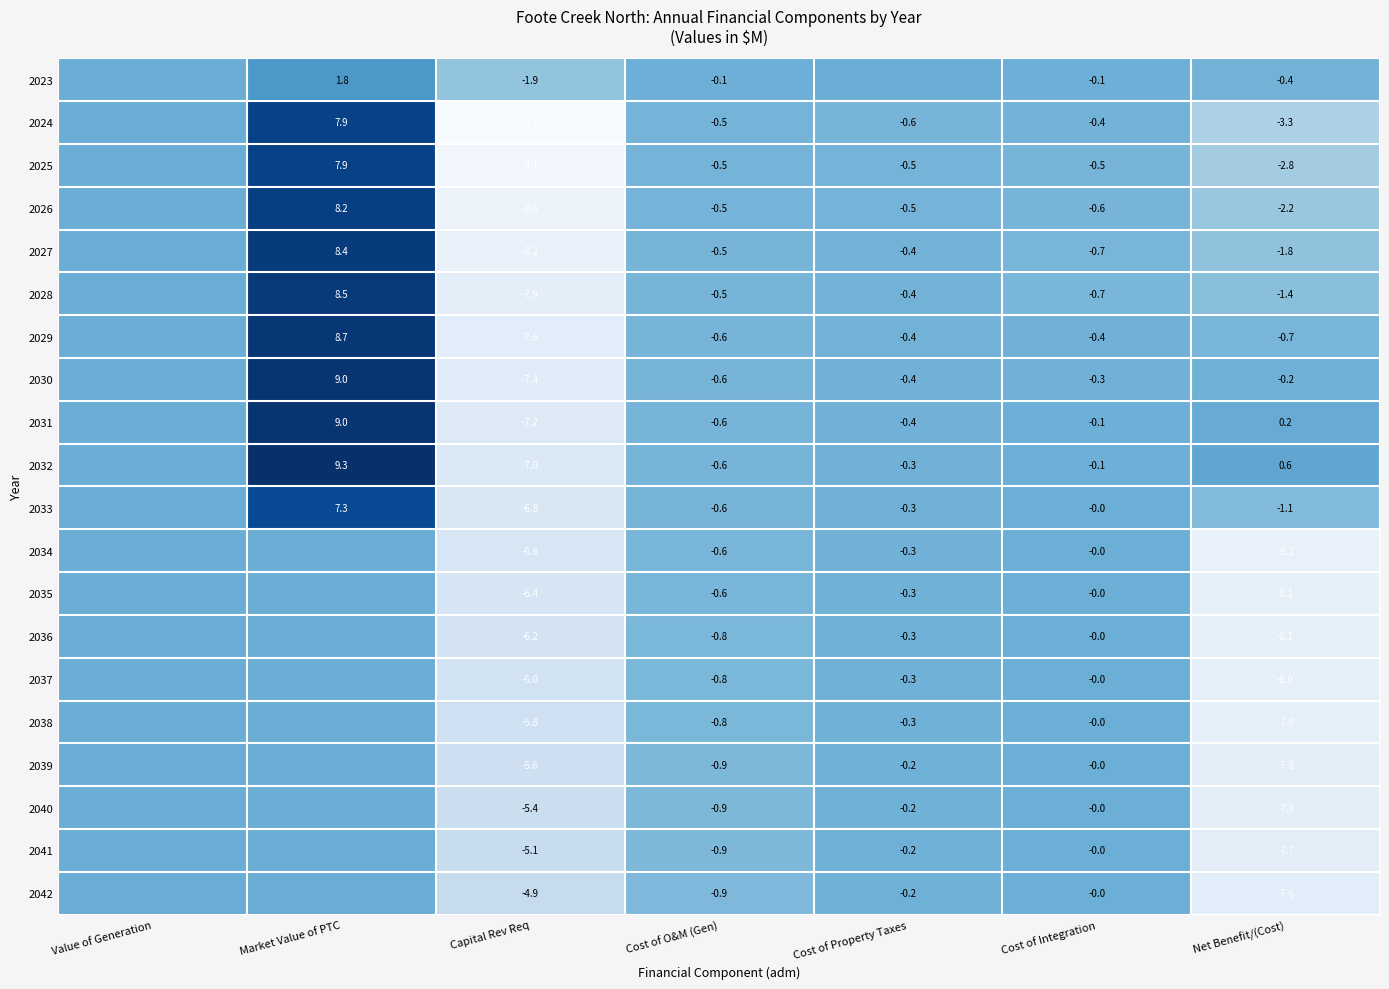

What is the sum of the 2040 values at Cost of O&M (Gen) and Cost of Integration?

-0.9